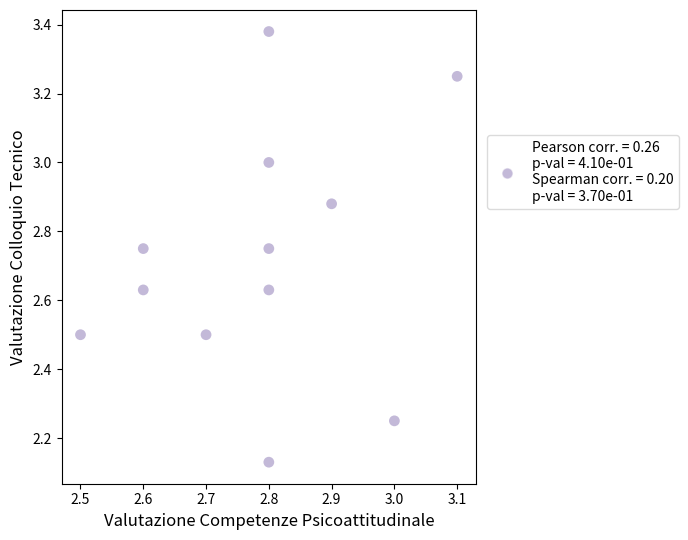

What is the range of X values (max minus min)?

0.6